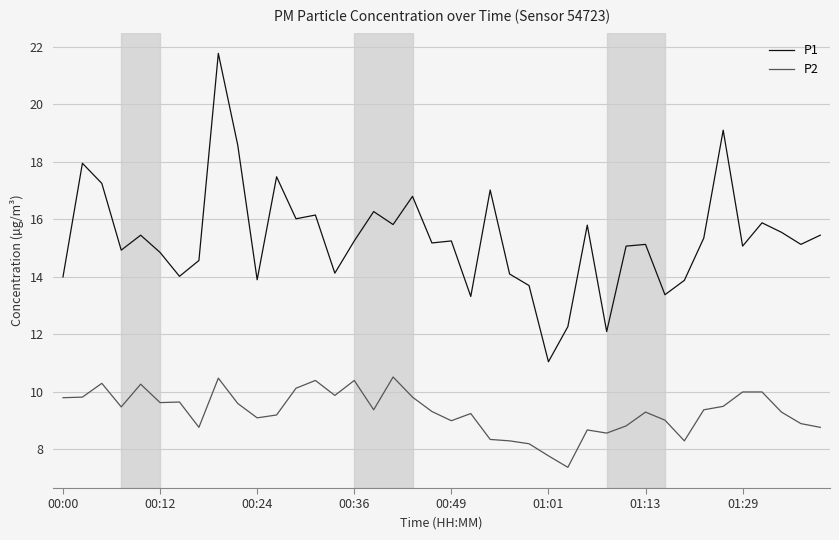

Which series has the largest range (max minus min)?

P1